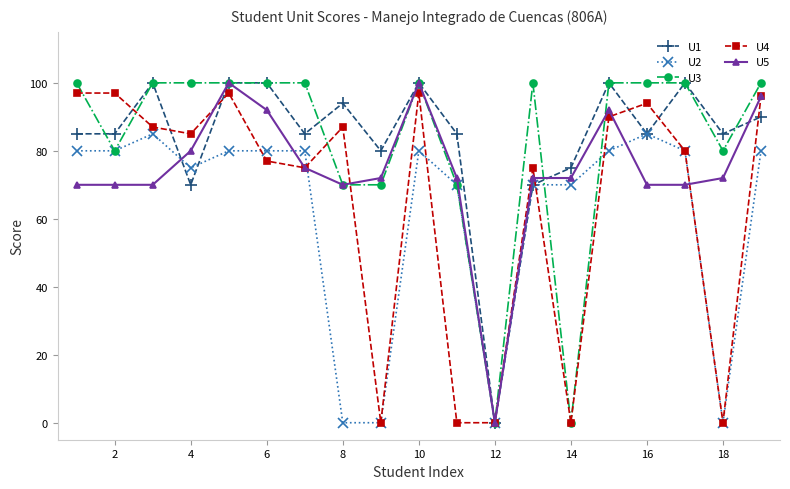

What is the highest value of the U4 series?

97